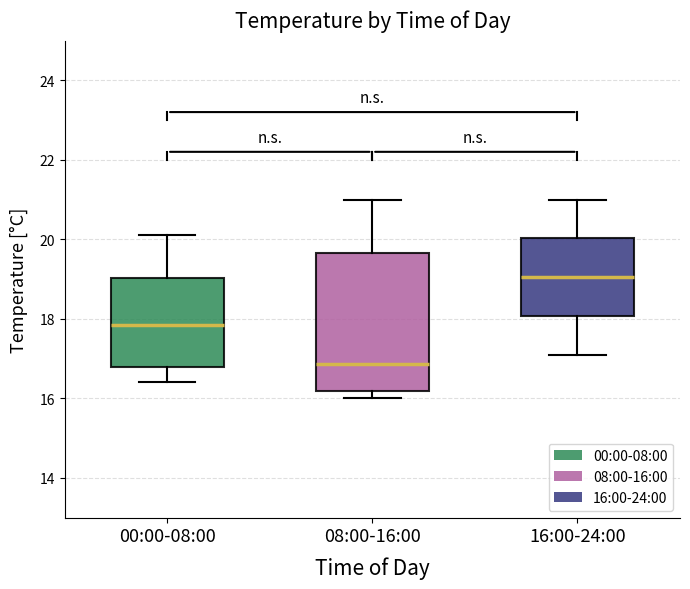

Reading left to right, transcribe this box plot: for each box, give where its median line is, the range the box spans, and where its two whiskers end, as read against the y-axis. The values are not printed on the chart, so give them approximately, as read against the axis.

00:00-08:00: median 17.8, box 16.8 to 19.0, whiskers 16.4 to 20.2
08:00-16:00: median 16.8, box 16.2 to 19.6, whiskers 16.0 to 21.0
16:00-24:00: median 19.0, box 18.0 to 20.0, whiskers 17.2 to 21.0